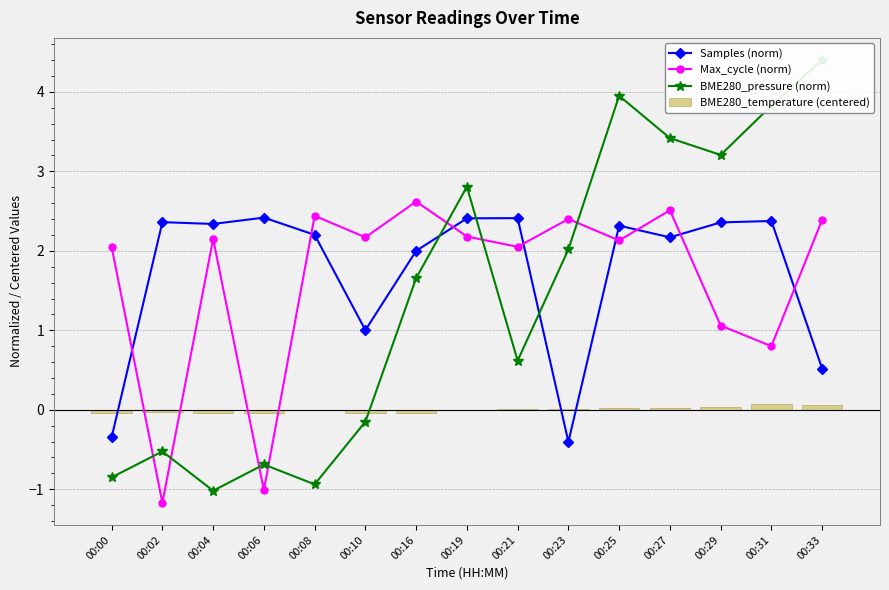

What are all the series names shown in the legend?

Samples (norm), Max_cycle (norm), BME280_pressure (norm), BME280_temperature (centered)